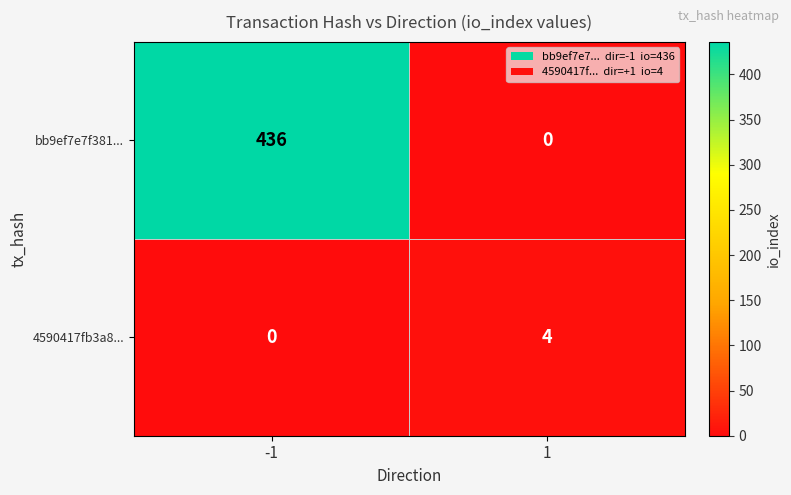

What is the sum of the bb9ef7e7f381... values at -1 and 1?

436